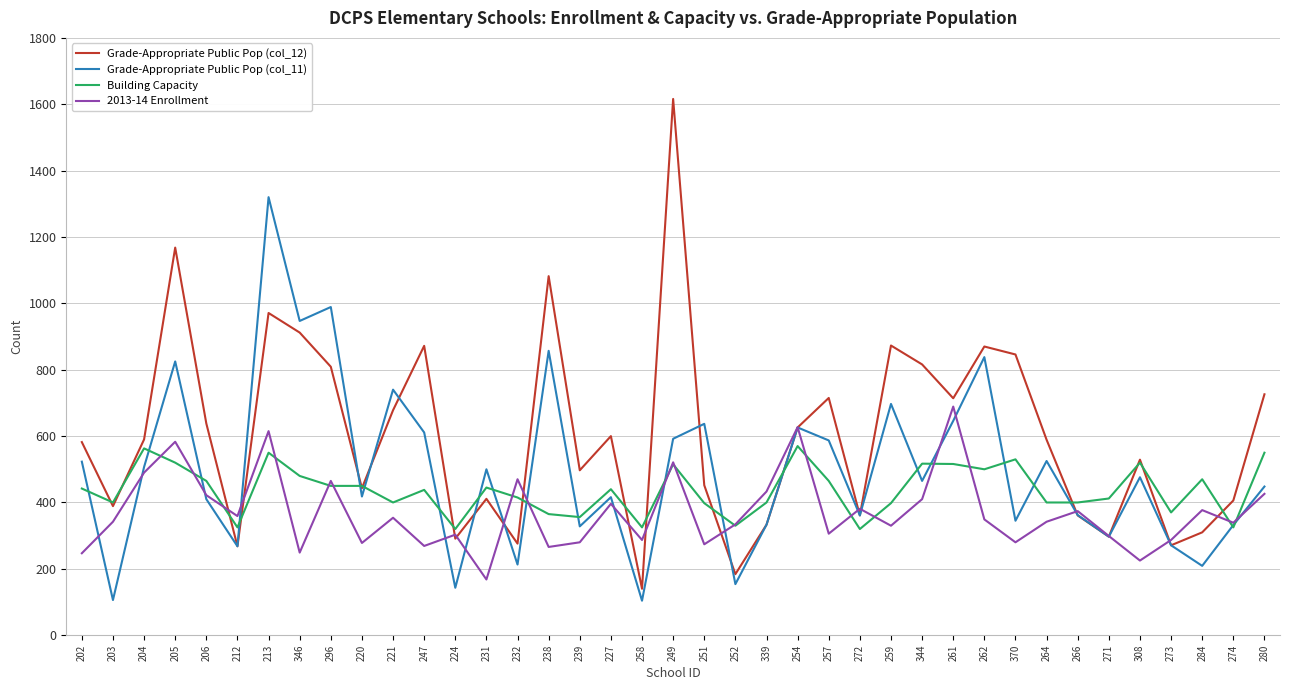

List the series in order of their overall mean, highest first.

Grade-Appropriate Public Pop (col_12), Grade-Appropriate Public Pop (col_11), Building Capacity, 2013-14 Enrollment